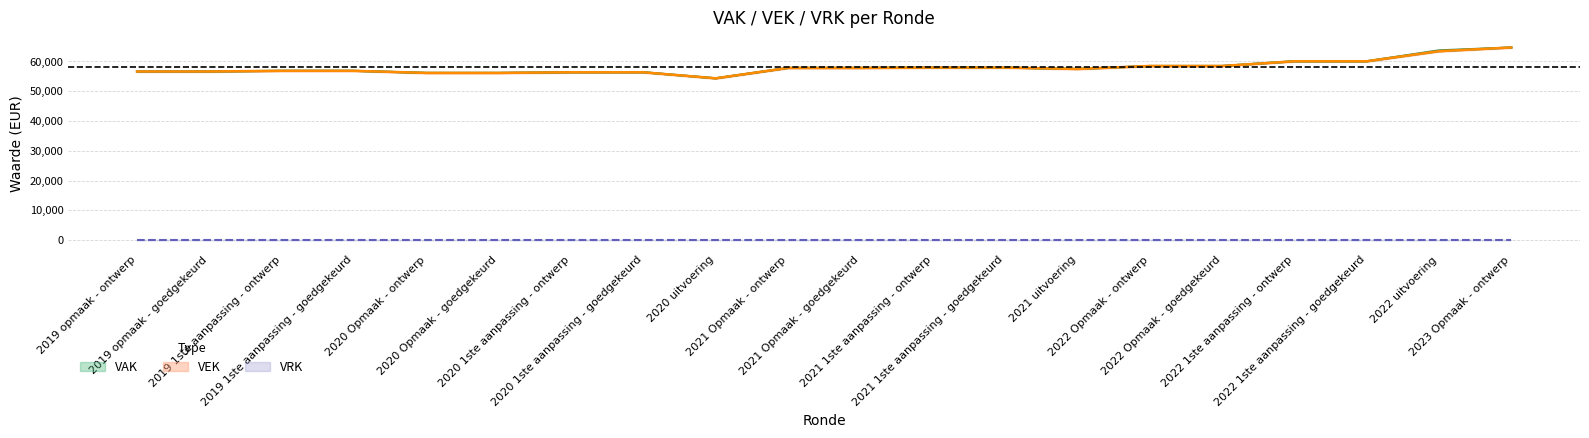

True or false: VAK and VEK cross at least once.

False